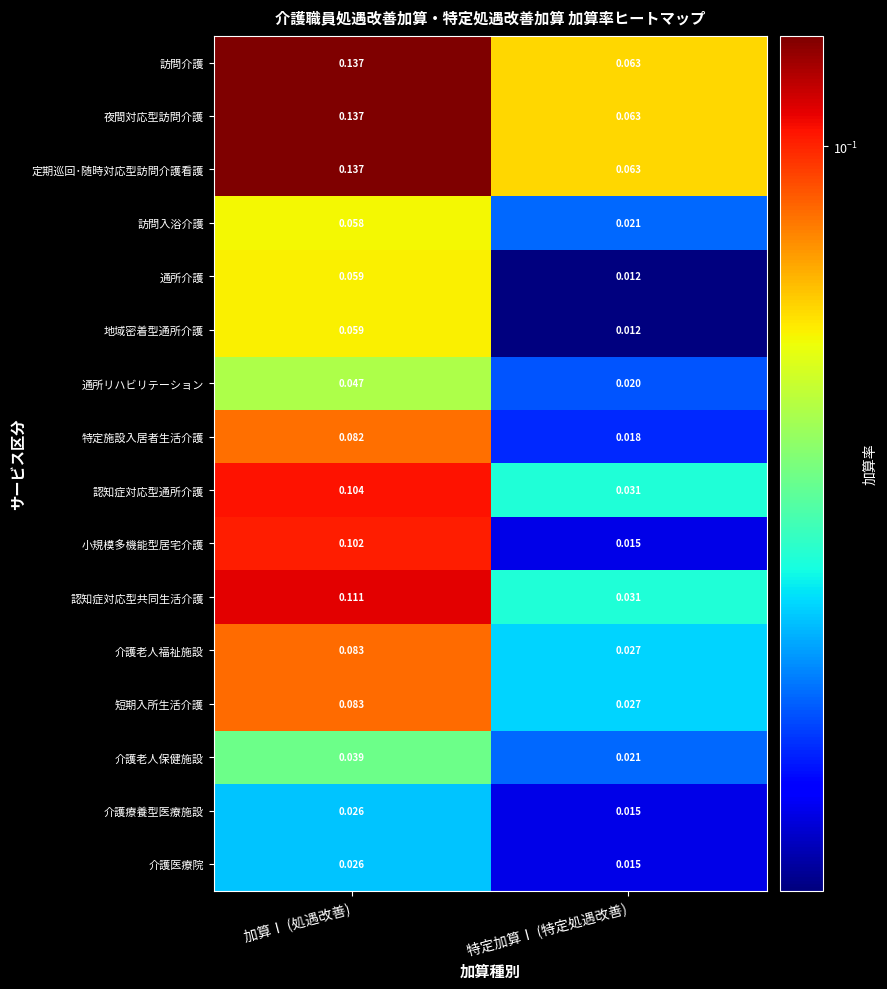

List the labels in order of 通所介護 value, smallest first.

特定加算Ⅰ (特定処遇改善), 加算Ⅰ (処遇改善)